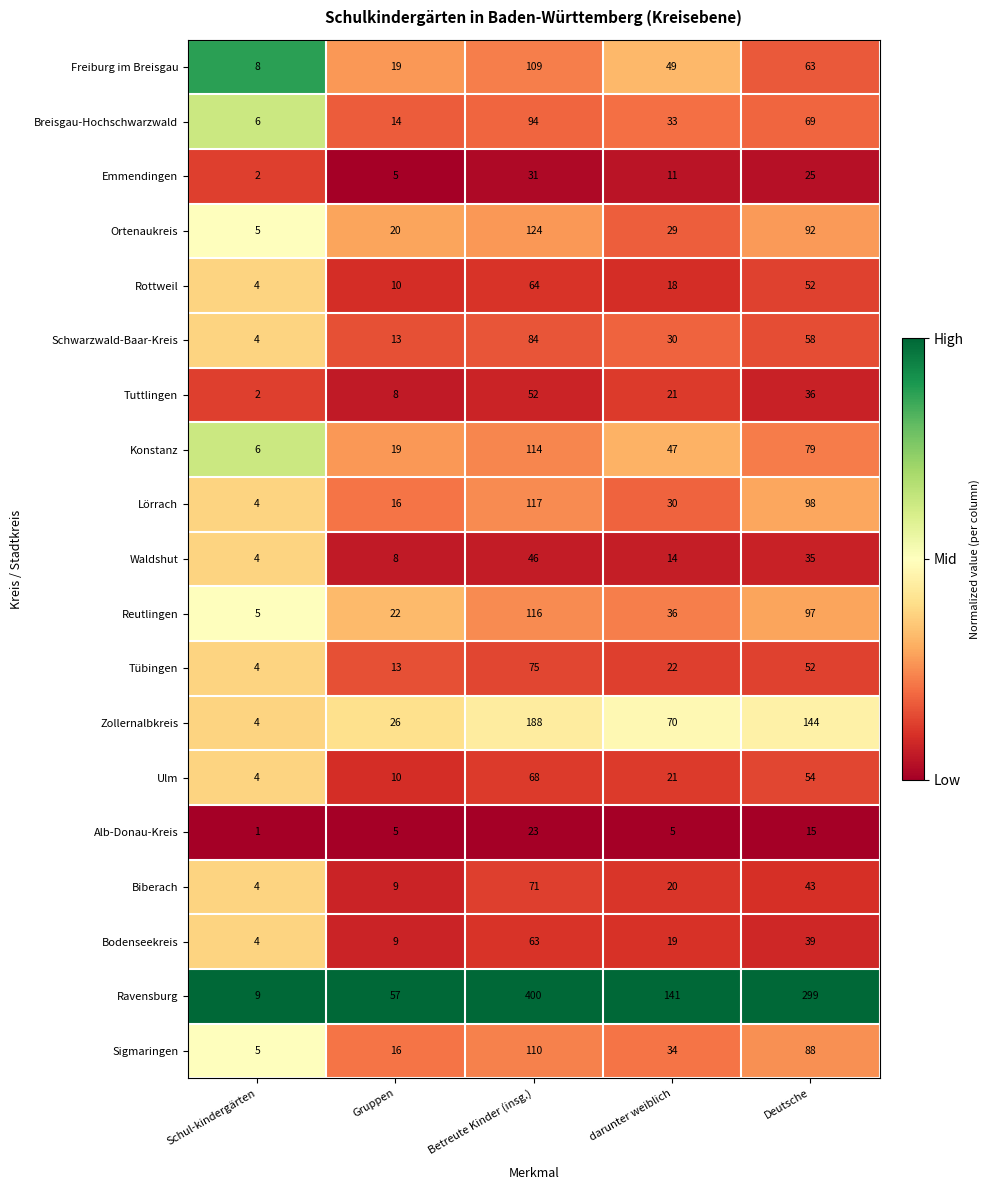

What is the difference between the maximum and minimum values in the Breisgau-Hochschwarzwald series?

88